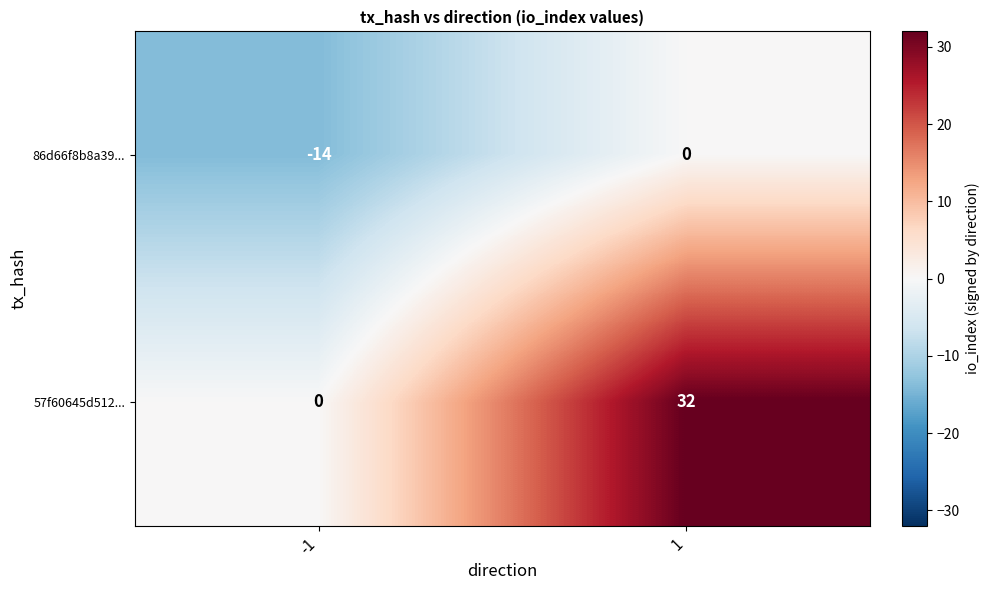

Is it true that 86d66f8b8a39... equals -23 at -1?

False